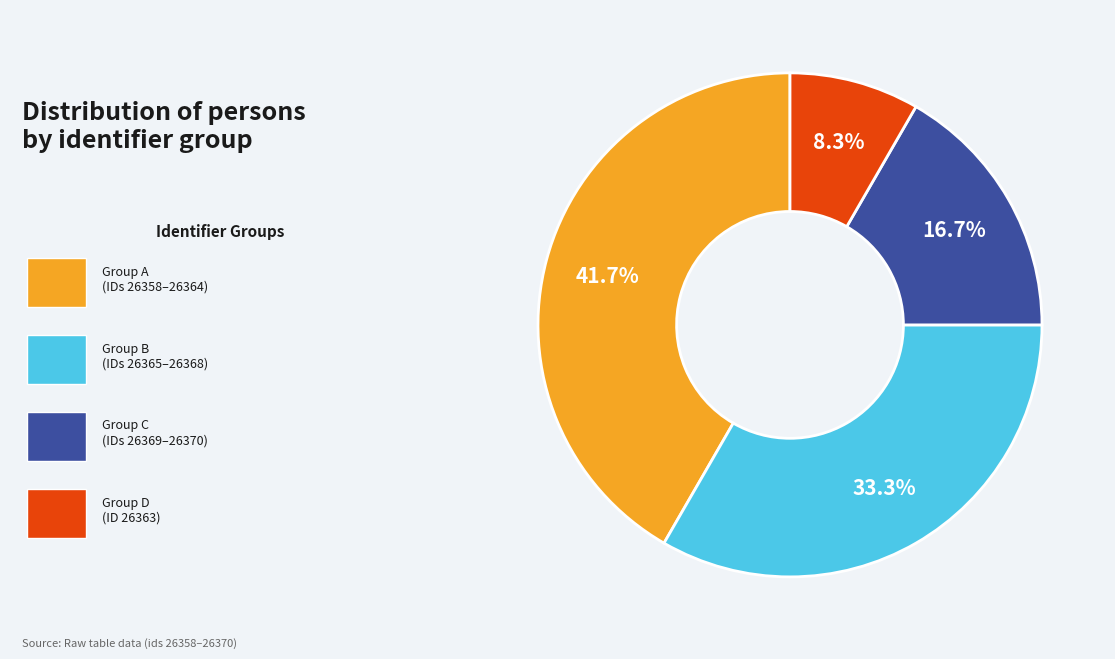

Is there any slice that represents more than half of the pie?

No